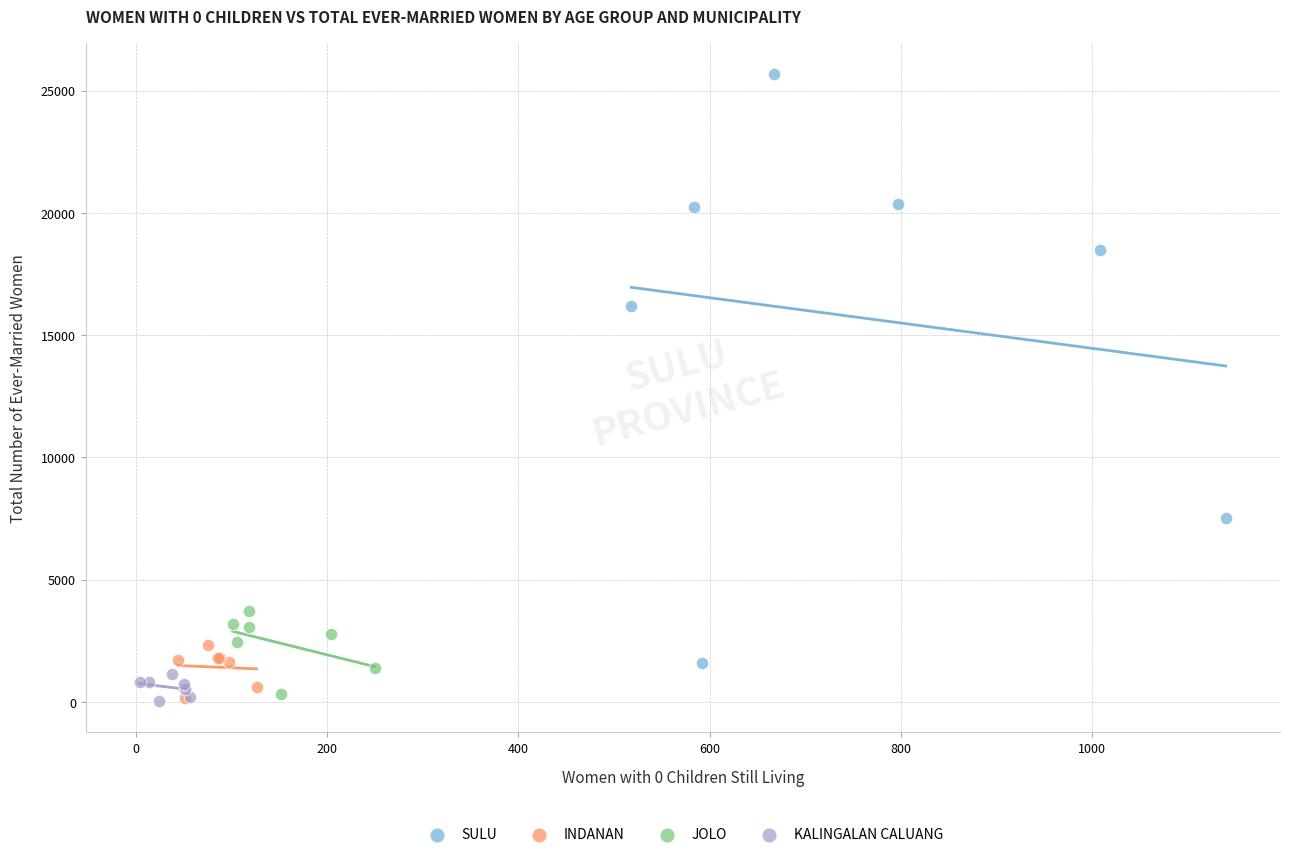

Which series has the widest spread of Y values?

SULU